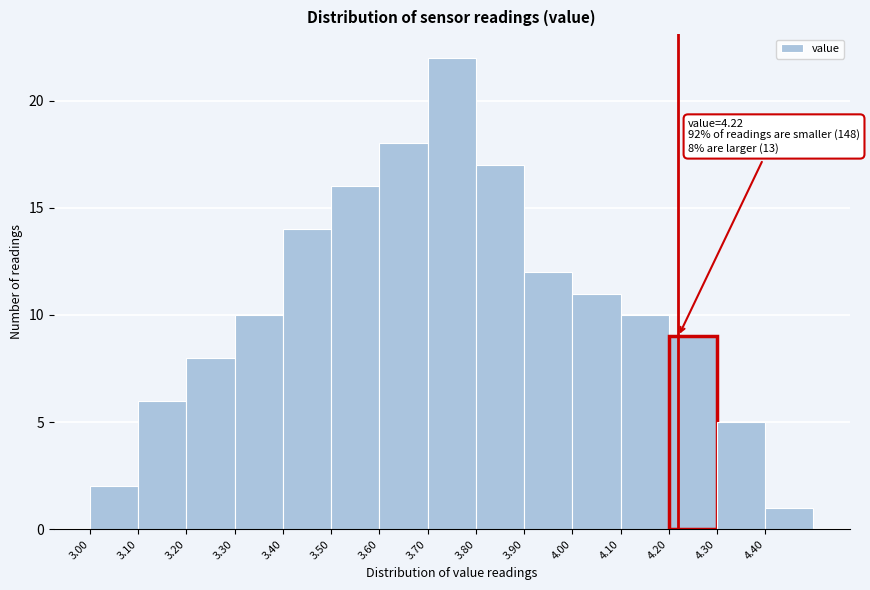

Which range on the x-axis has the tallest bar?

3.7 to 3.8